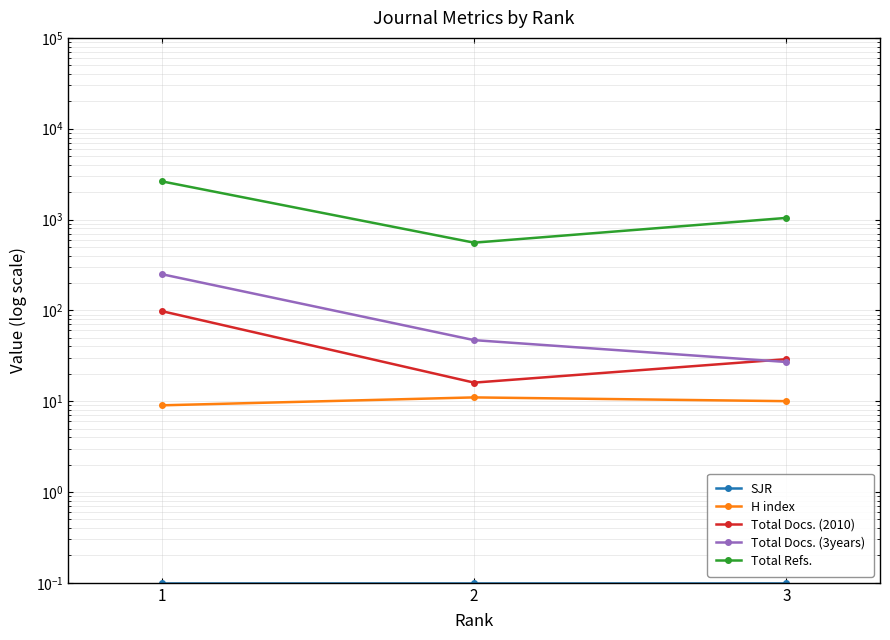

What is the total value across all series at 2?

630.1